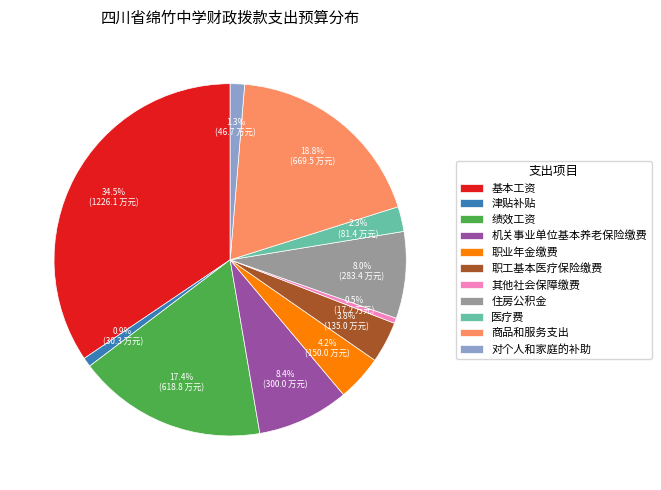

Is it true that 对个人和家庭的补助 is 1% of the pie?

True